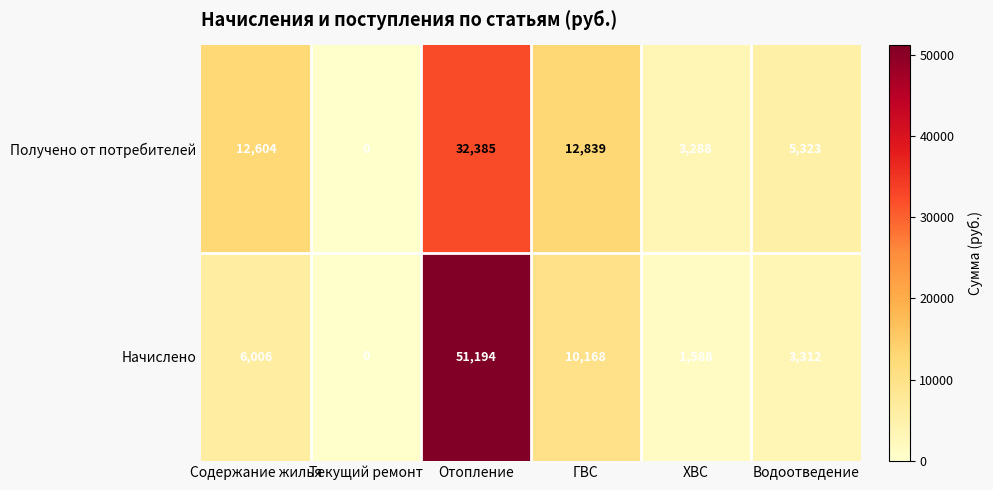

Reading right to left, extract all data points from this chart.

Получено от потребителей: 5323	3288	12839	32385	0	12604
Начислено: 3312	1588	10168	51194	0	6006